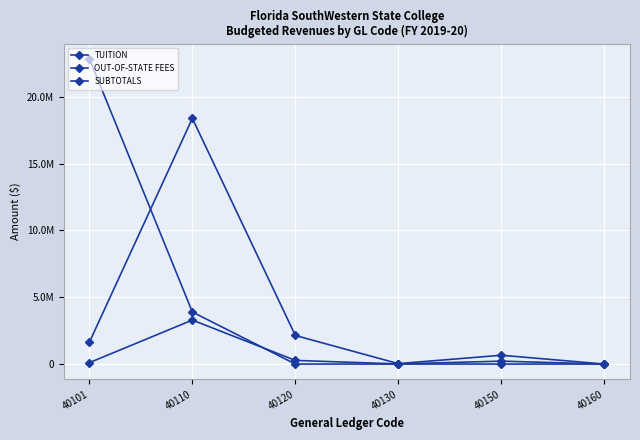

Read the SUBTOTALS value at 40101.

22841330